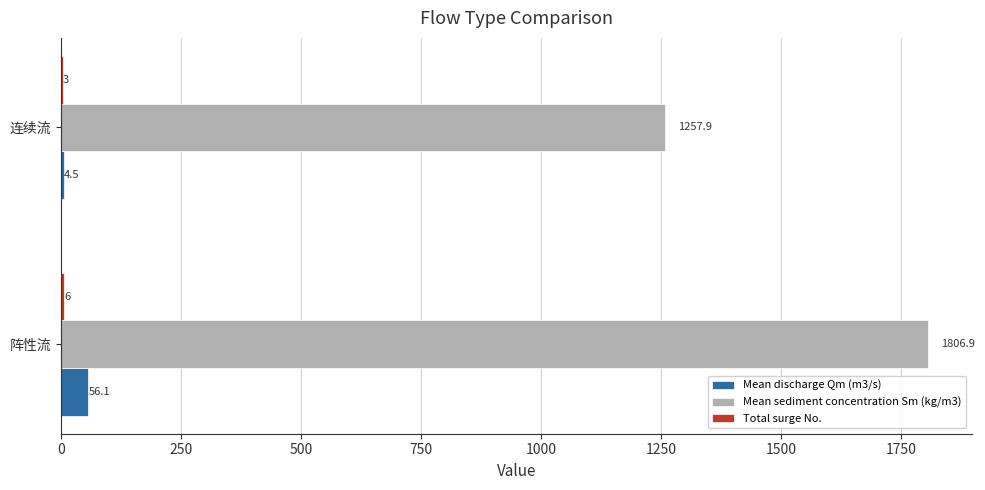

What is the maximum value shown in the chart?

1806.9